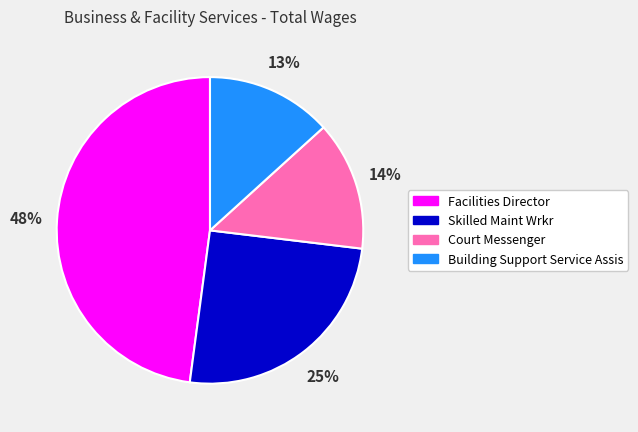

Is there any slice that represents more than half of the pie?

No